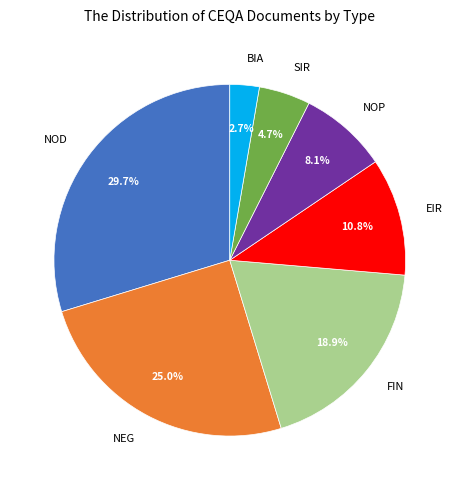

Is FIN the majority of the pie?

No